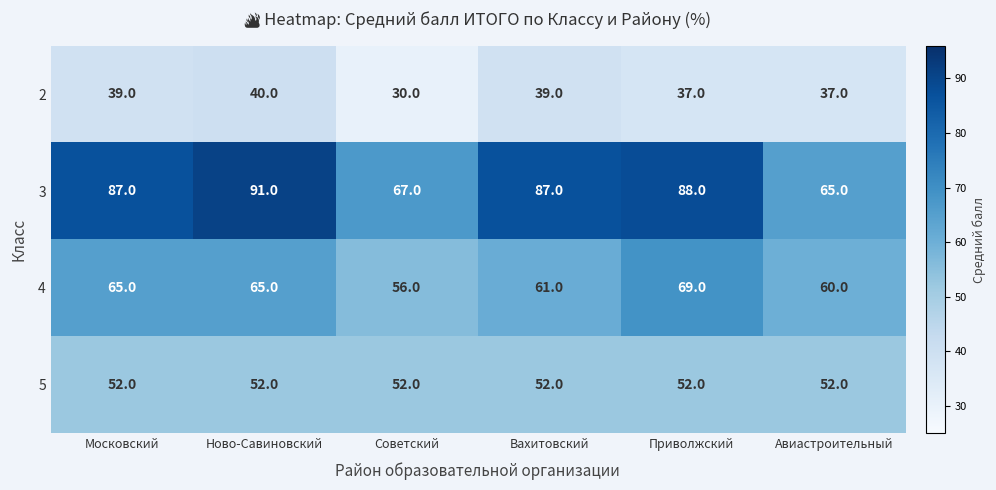

What value does the 2 series have at Ново-Савиновский, to the nearest 10?

40